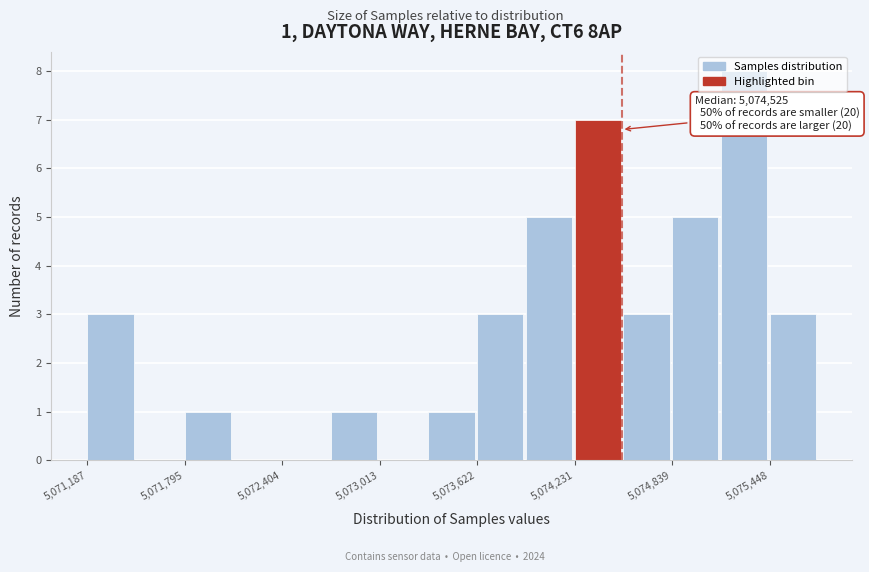

Read against the x-axis, roughly where is the centre of the tallest bar?

5075300